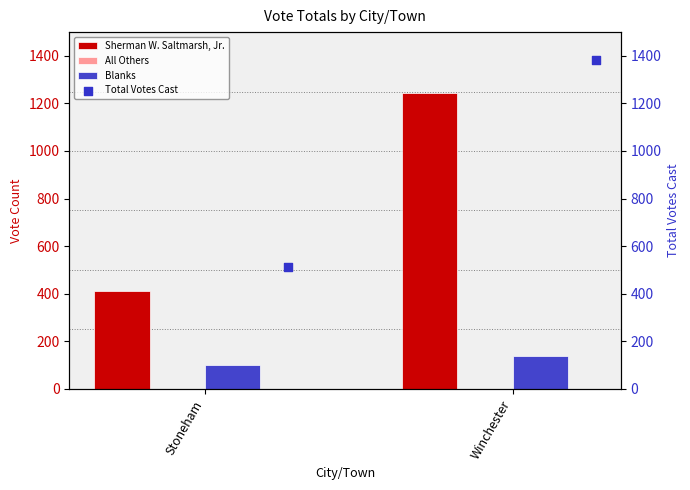

Which series has the largest total across all categories?

Total Votes Cast